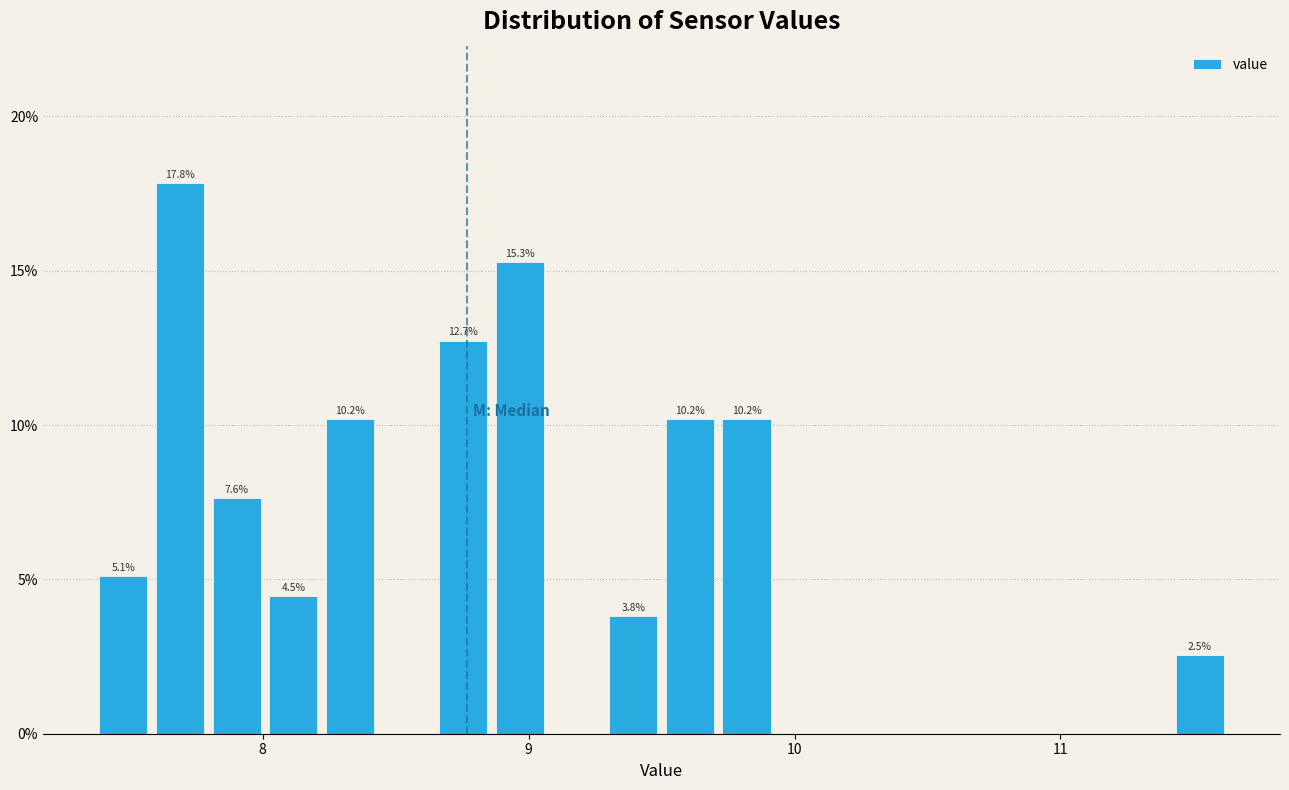

Read against the x-axis, roughly where is the centre of the tallest bar?

7.7